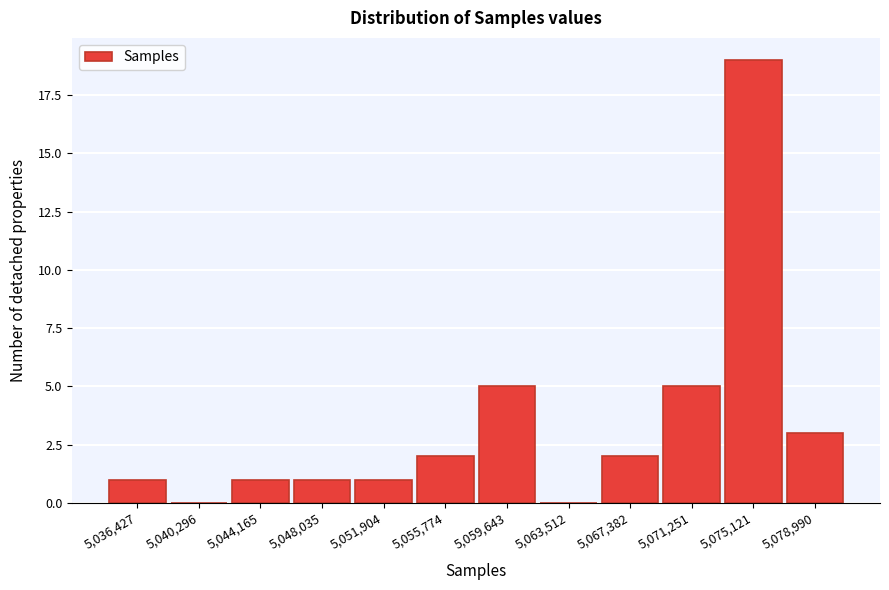

Reading left to right, transcribe all the data shown in this chart.

5,036,427=1	5,040,296=0	5,044,165=1	5,048,035=1	5,051,904=1	5,055,774=2	5,059,643=5	5,063,512=0	5,067,382=2	5,071,251=5	5,075,121=19	5,078,990=3